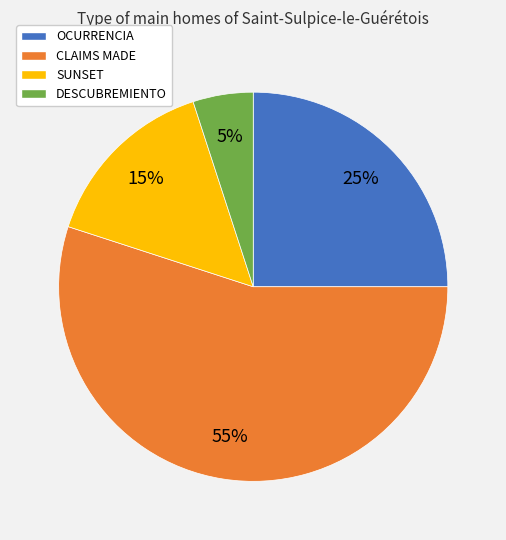

To the nearest percent, what portion does OCURRENCIA represent?

25%